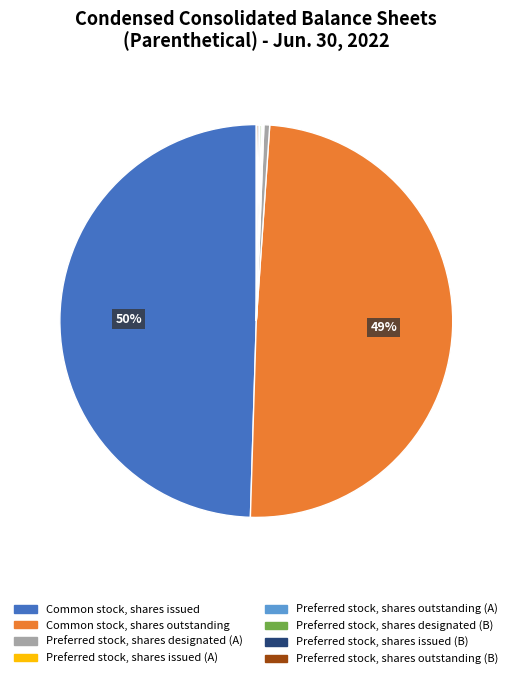

To the nearest percent, what portion does Common stock, shares outstanding represent?

49%